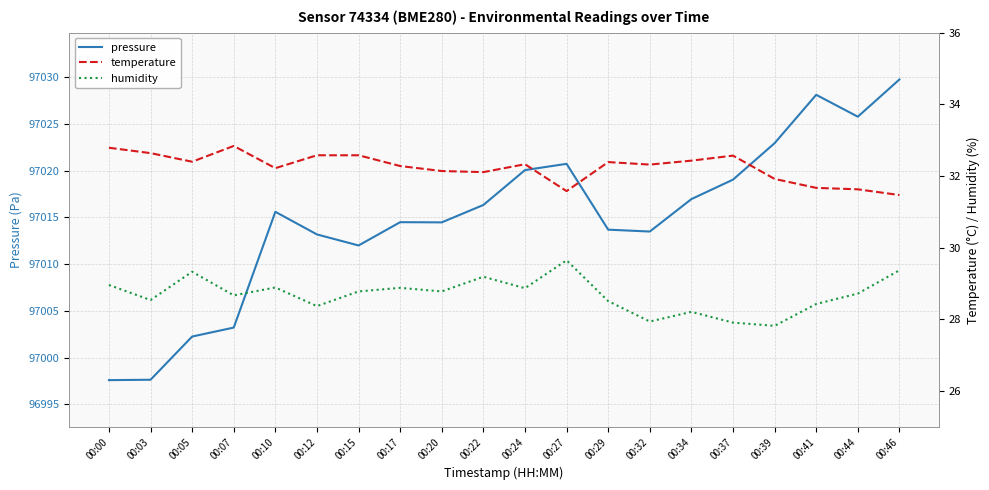

What is the total value across all series at 00:32?

97073.7